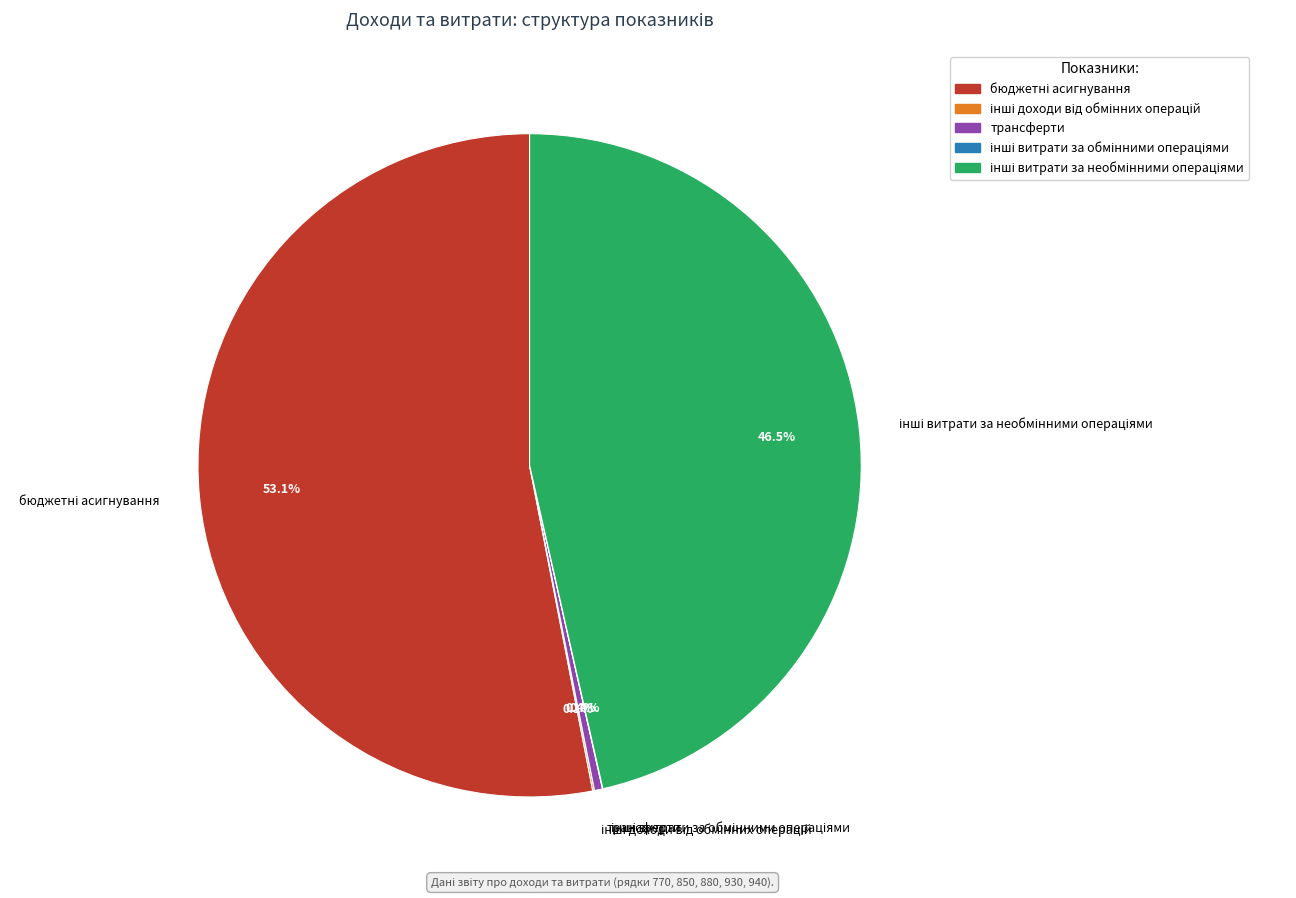

To the nearest percent, what is the average slice percentage?

20%